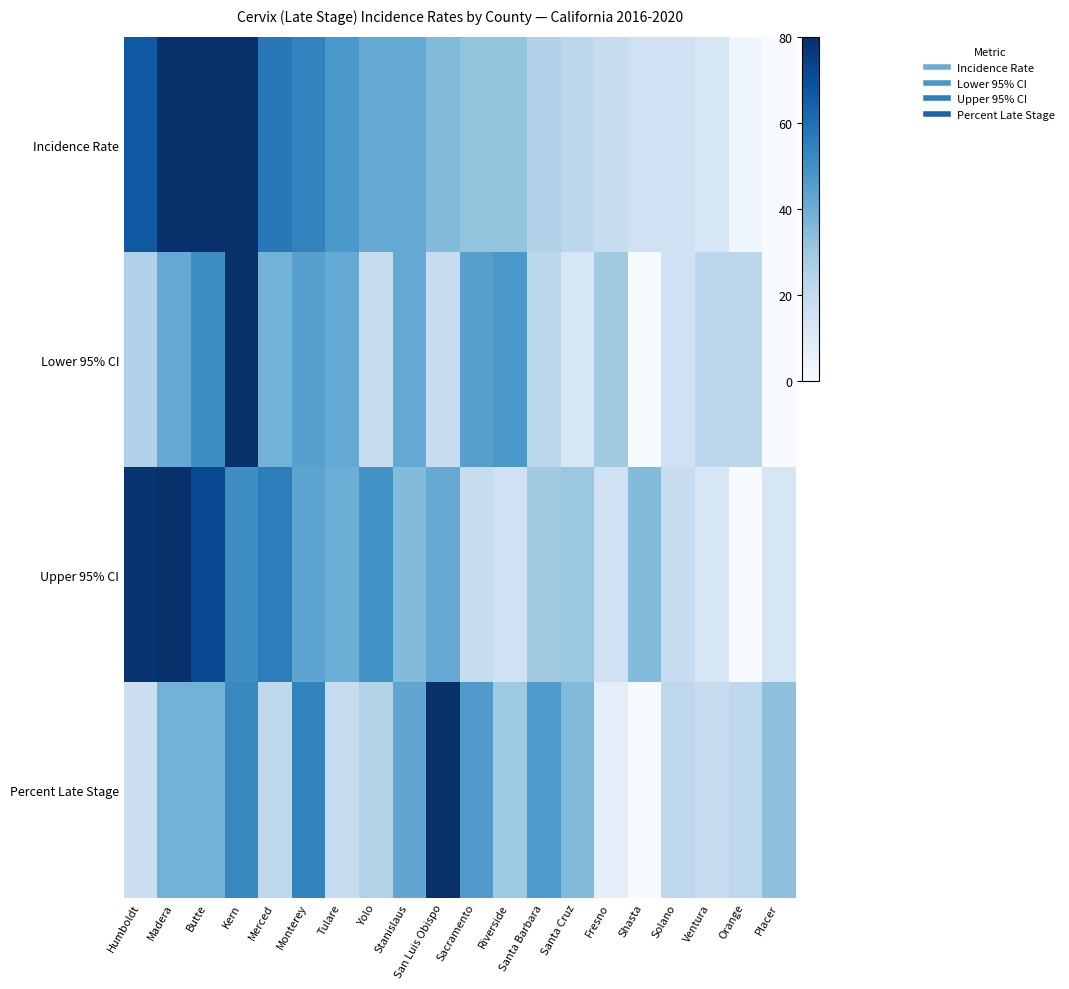

Which series has the largest total across all categories?

Incidence Rate